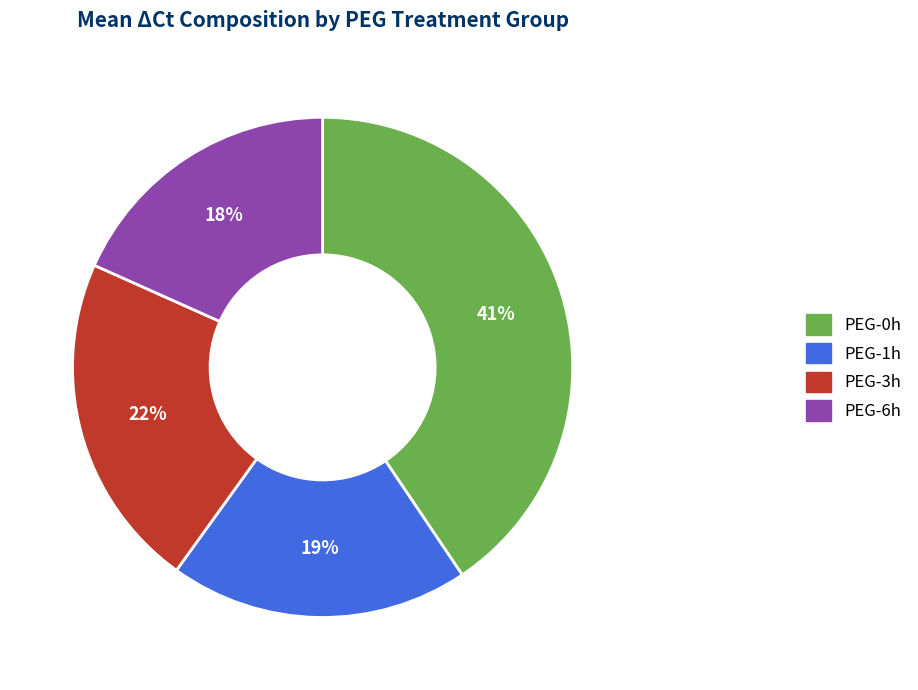

Is it true that PEG-6h is 18% of the pie?

True